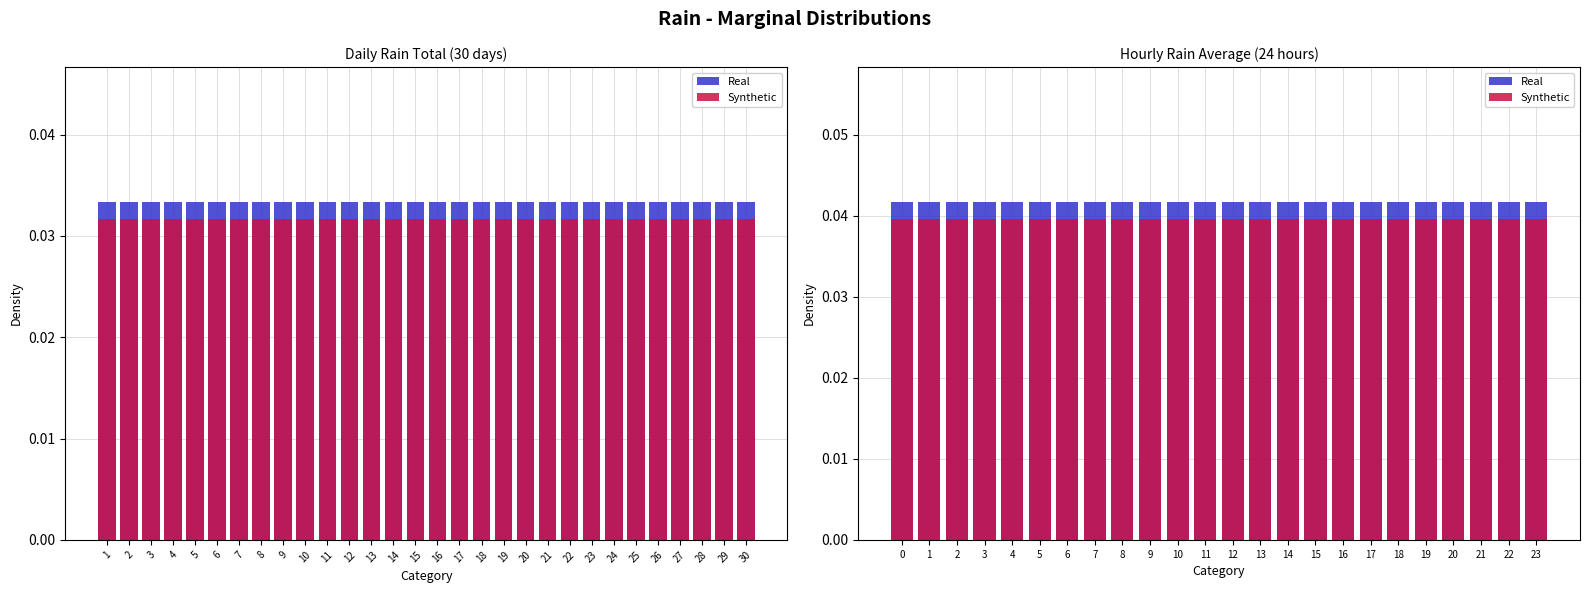

Rank the series by their maximum value, from highest to lowest.

Real, Synthetic